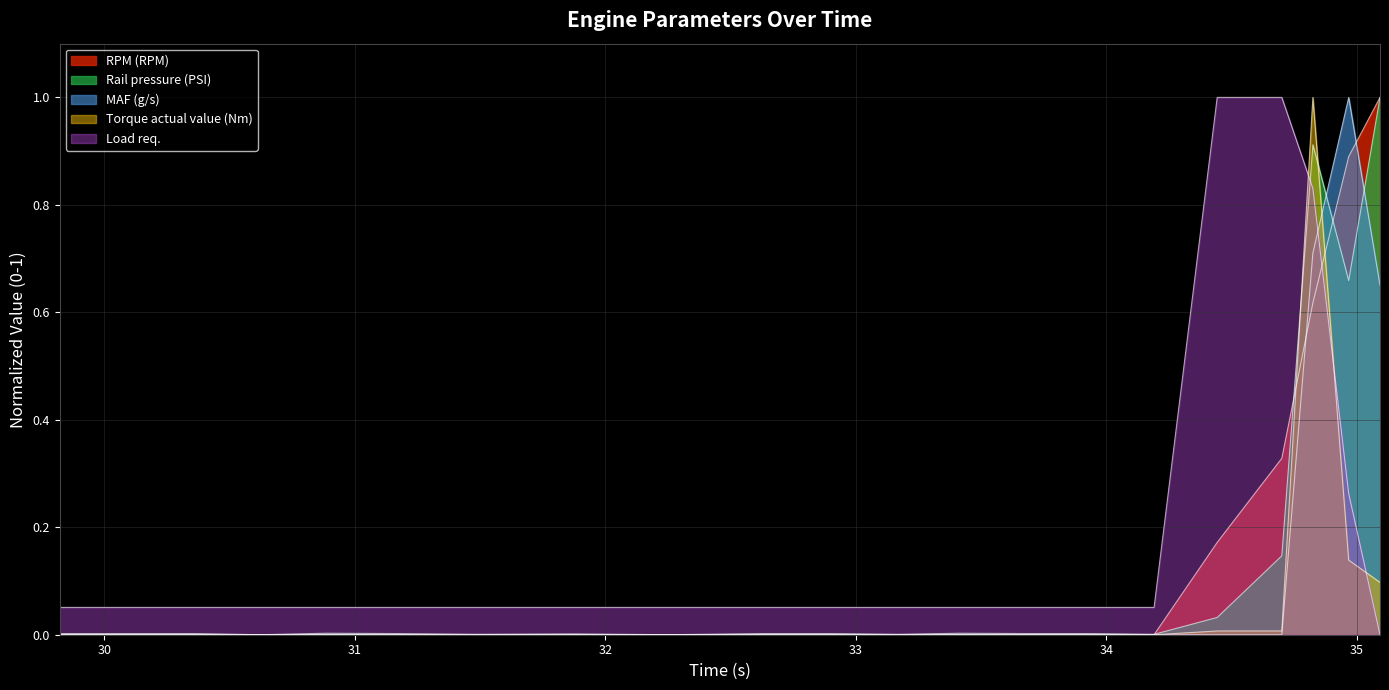

How many lines are shown in the chart?

5